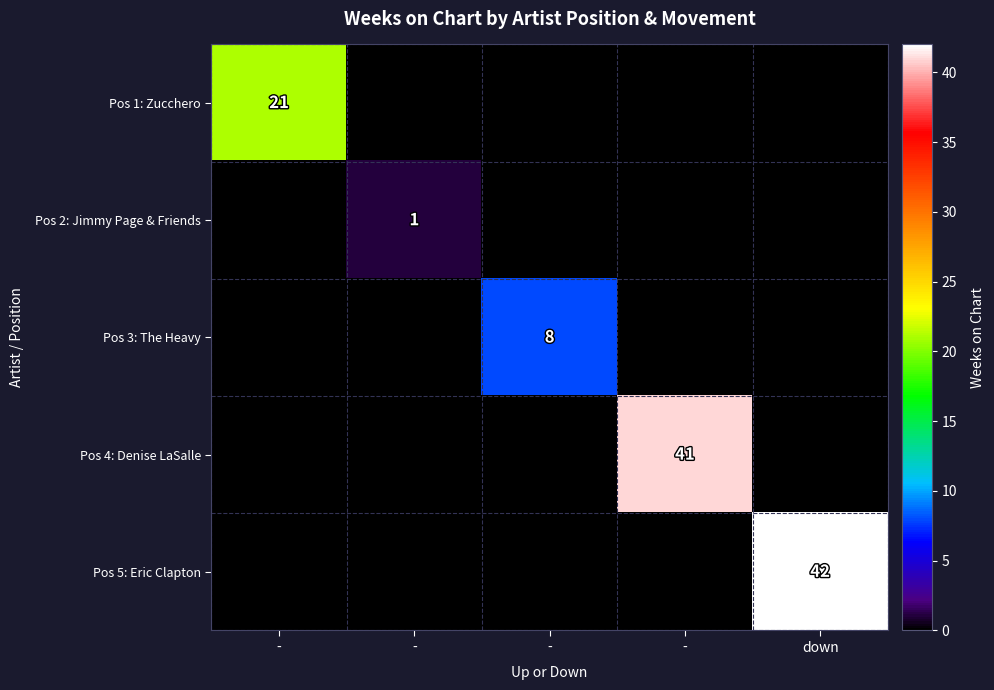

The Pos 4: Denise LaSalle series shows 27 at -. True or false?

False